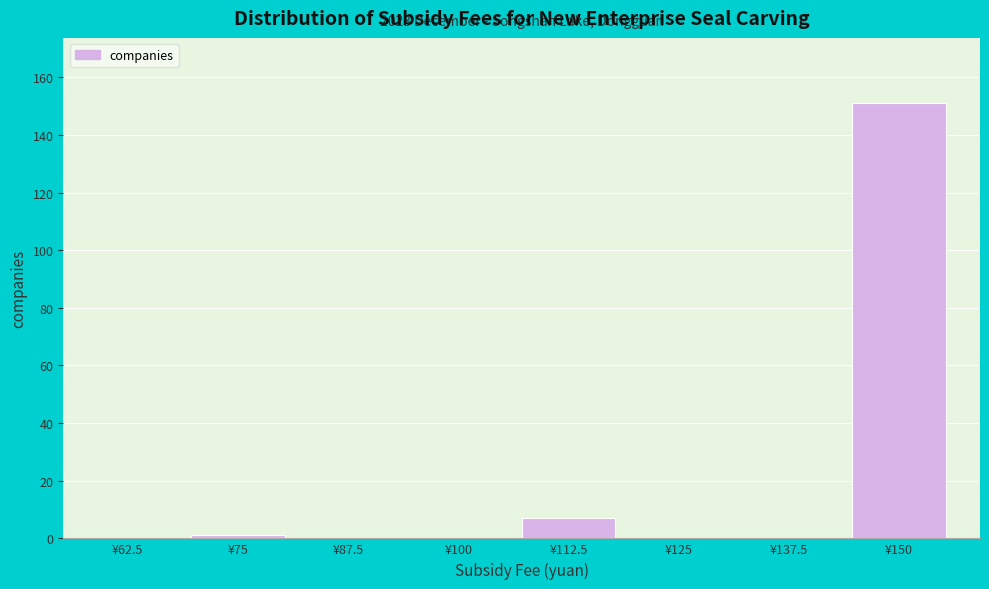

Reading left to right, list all the values displayed in this chart.

¥62.5=0	¥75=1	¥87.5=0	¥100=0	¥112.5=7	¥125=0	¥137.5=0	¥150=151